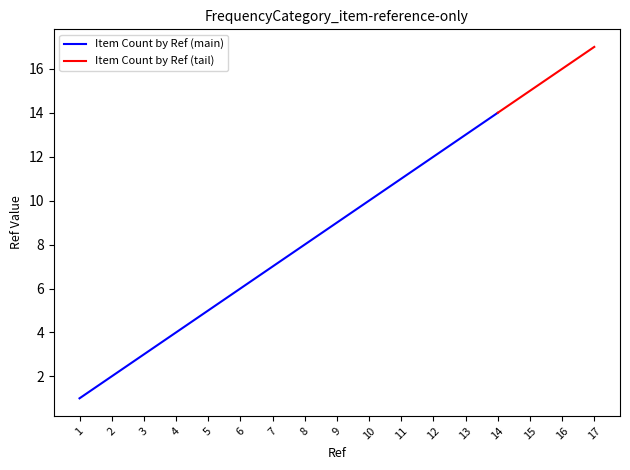

What is the sum of the values at 7 and 10?

17